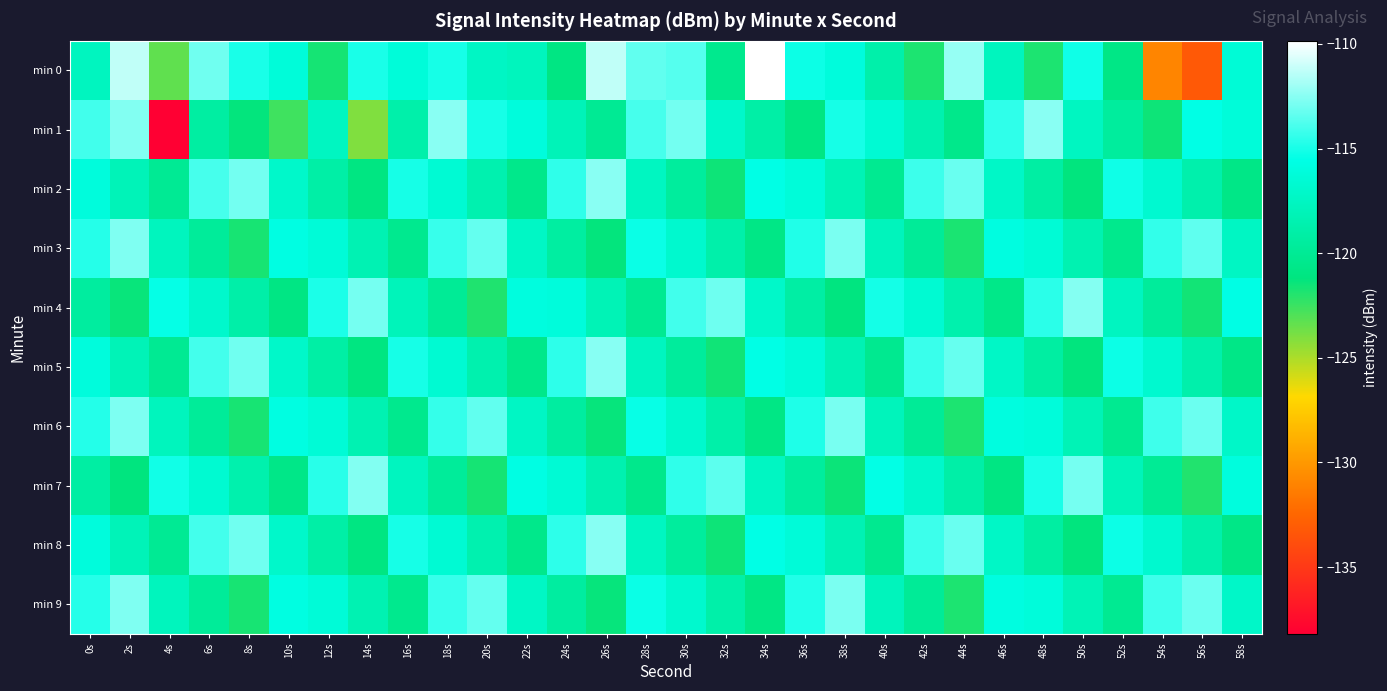

Rank the series by their maximum value, from lowest to highest.

min 6, min 9, min 3, min 7, min 4, min 5, min 8, min 2, min 1, min 0